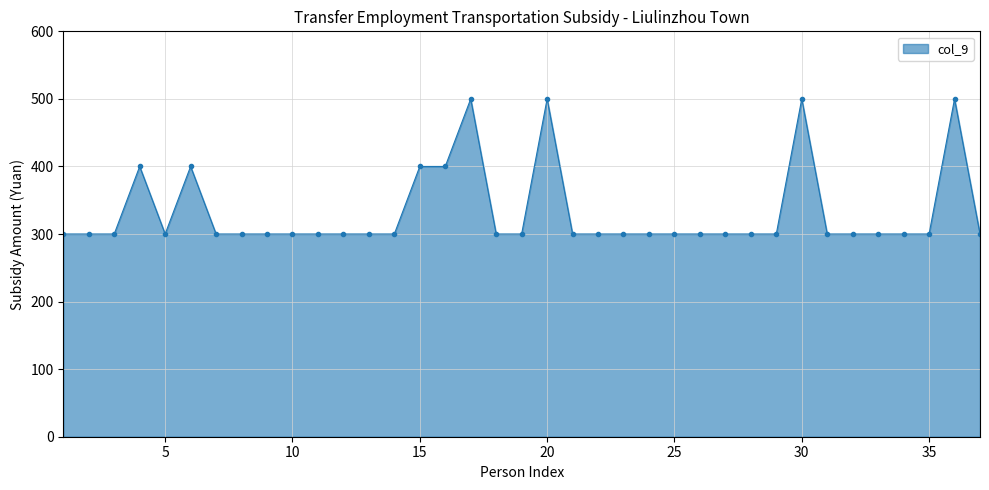

How many lines are shown in the chart?

1